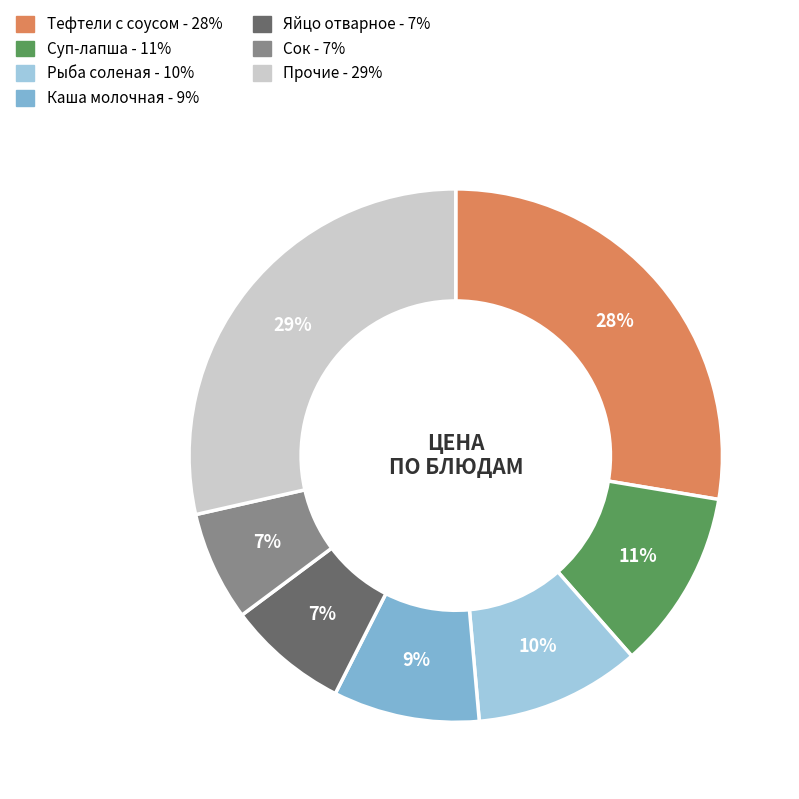

To the nearest percent, what is the average slice percentage?

14%